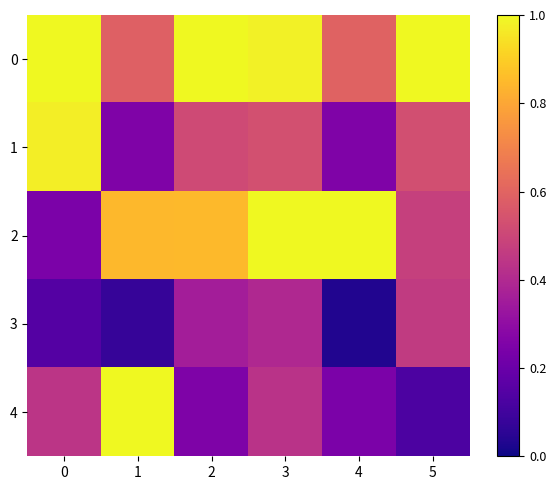

Reading right to left, list all the values displayed in this chart.

0: 5=1.0	4=0.6	3=1.0	2=1.0	1=0.6	0=1.0
1: 5=0.5	4=0.3	3=0.5	2=0.5	1=0.3	0=1.0
2: 5=0.5	4=1.0	3=1.0	2=0.8	1=0.8	0=0.2
3: 5=0.5	4=0.0	3=0.4	2=0.4	1=0.1	0=0.1
4: 5=0.1	4=0.2	3=0.4	2=0.3	1=1.0	0=0.4